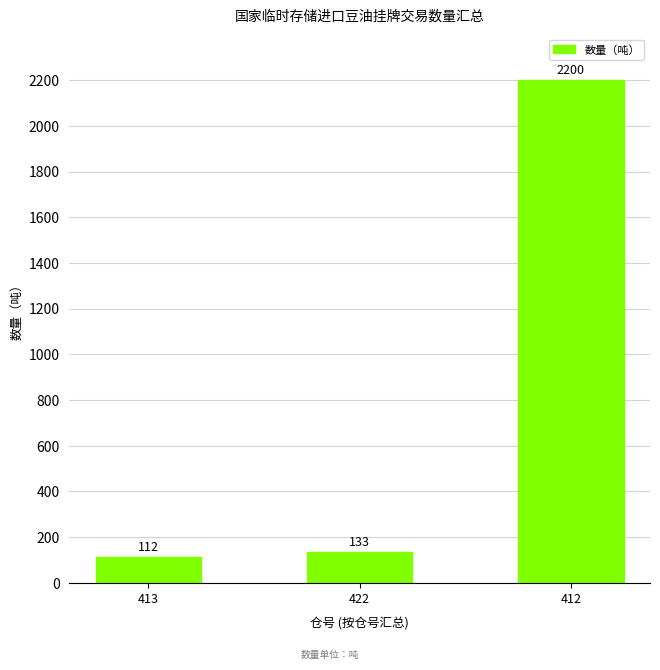

What position from the left is 413?

1